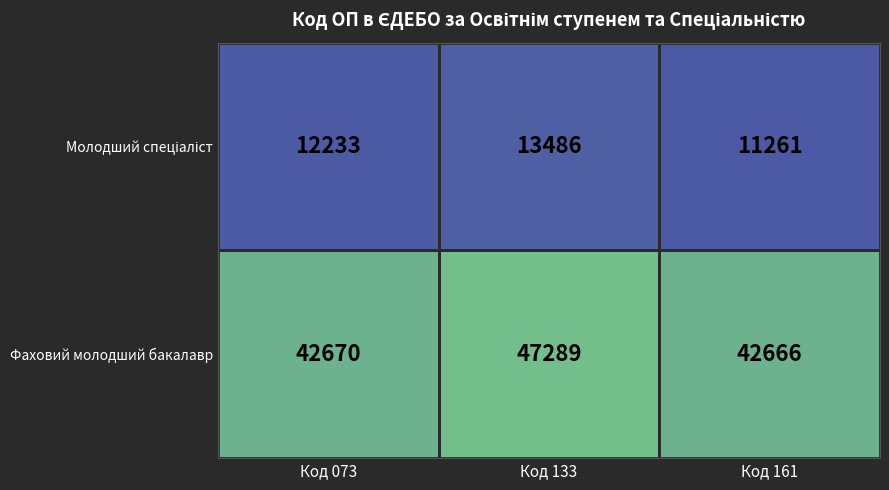

Which series has the widest spread of values?

Фаховий молодший бакалавр